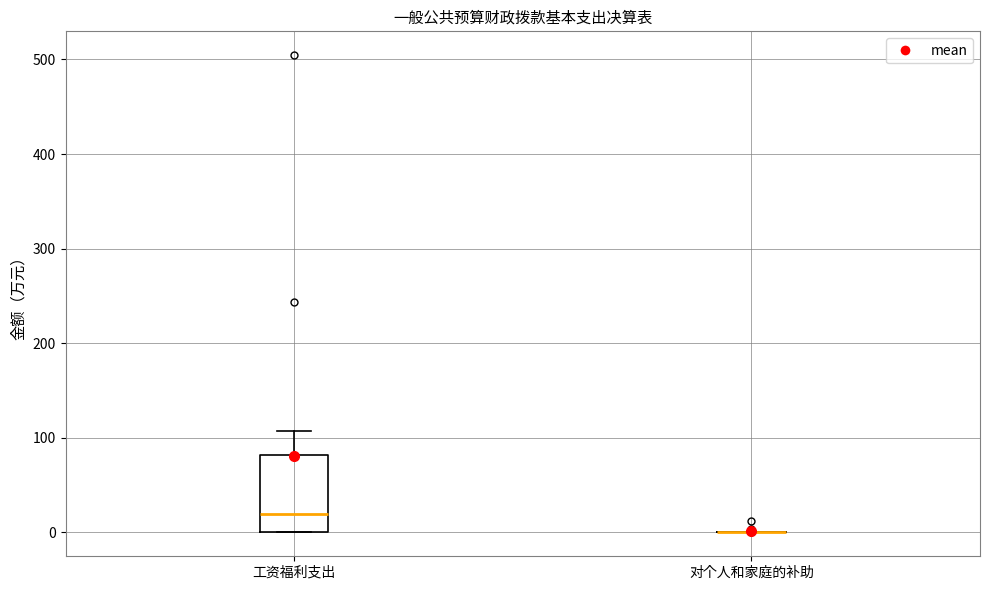

Reading left to right, read every box against the y-axis: the position of its median line, the range the box covers, and the ends of its whiskers. The values are not printed on the chart, so give them approximately, as read against the axis.

工资福利支出: median 20, box 0 to 80, whiskers 0 to 110
对个人和家庭的补助: box collapsed to a line at 0, whiskers 0 to 0